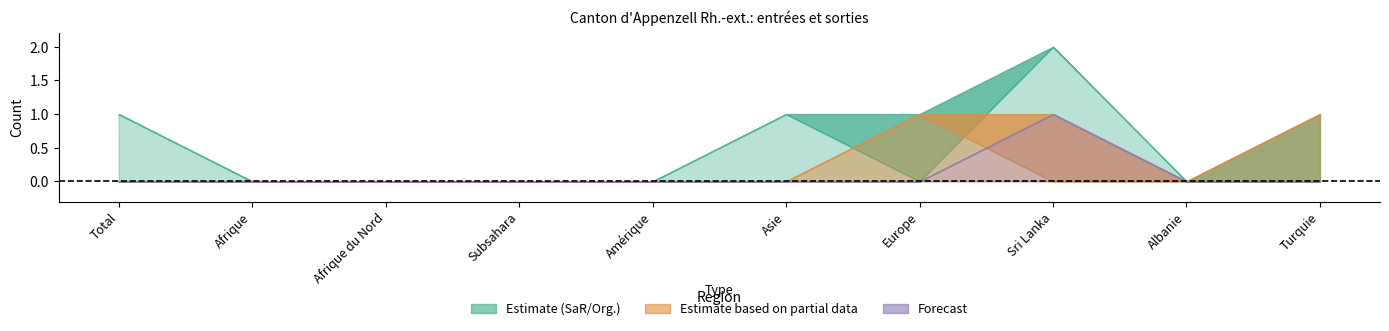

Which has a higher value, Europe or Turquie?

Europe